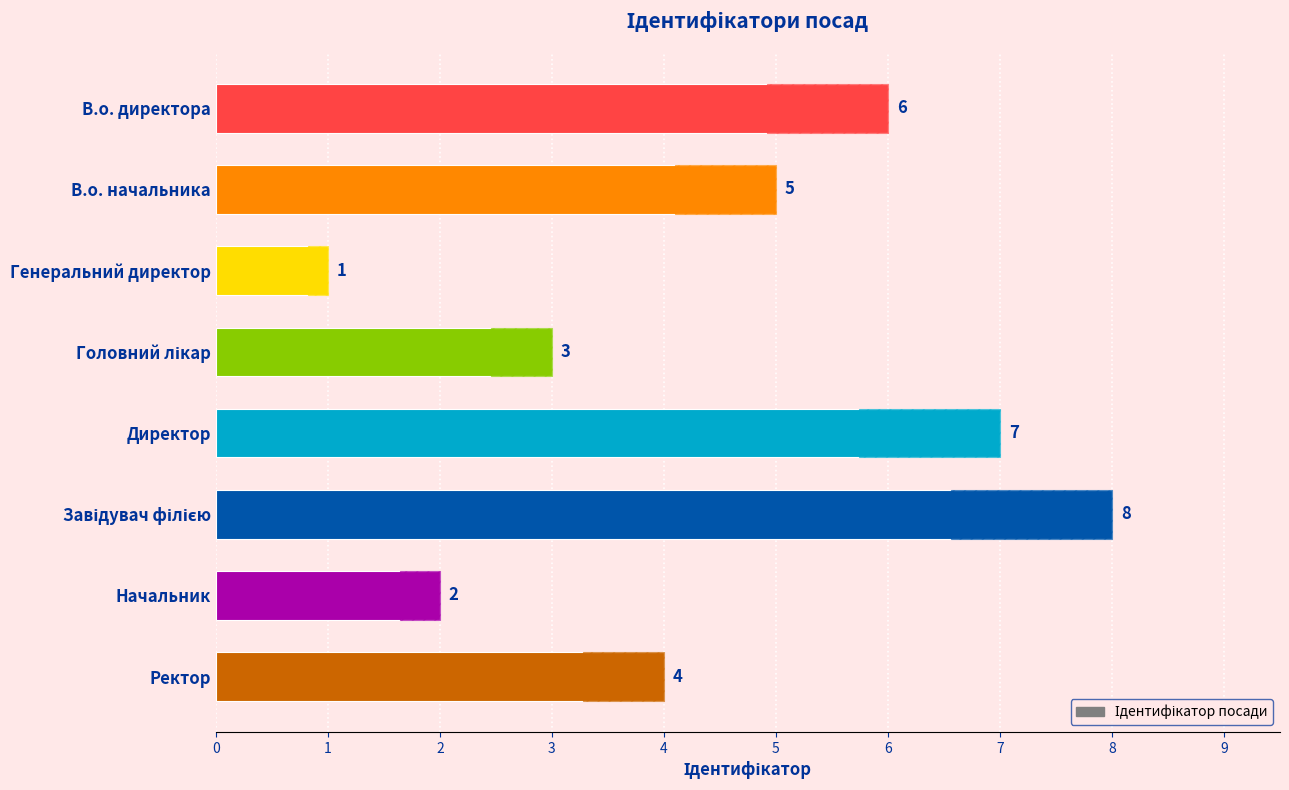

Count the number of values greater than 5.

3